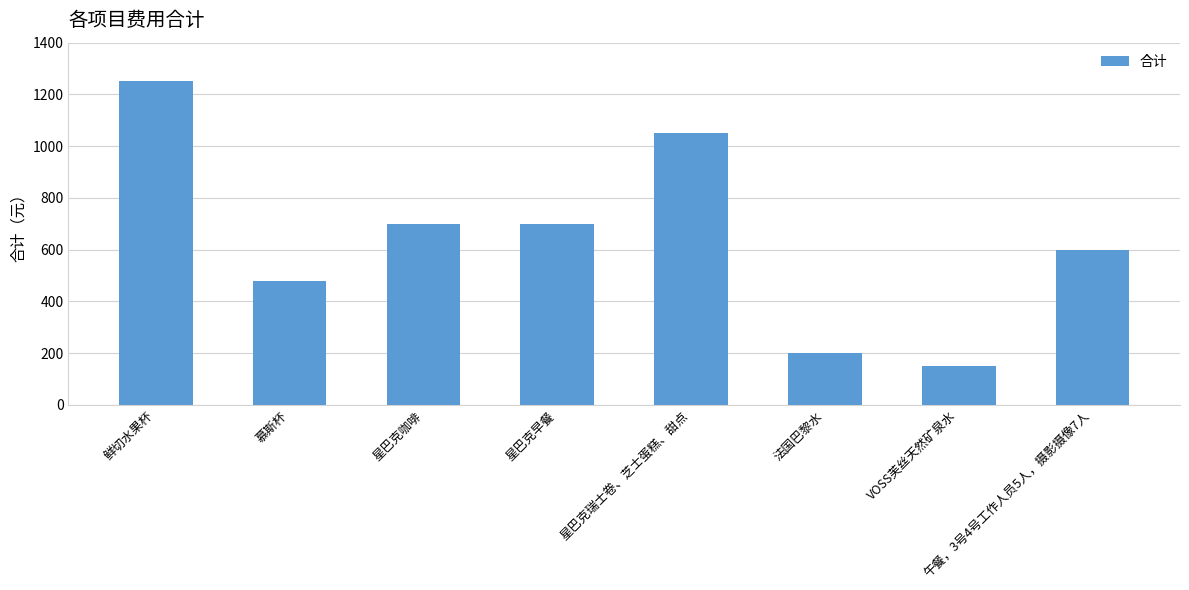

Reading left to right, what are all the values shown in this chart?

鲜切水果杯=1250	慕斯杯=480	星巴克咖啡=700	星巴克早餐=700	星巴克瑞士卷、芝士蛋糕、甜点=1050	法国巴黎水=200	VOSS芙丝天然矿泉水=150	午餐，3号4号工作人员5人，摄影摄像7人=600